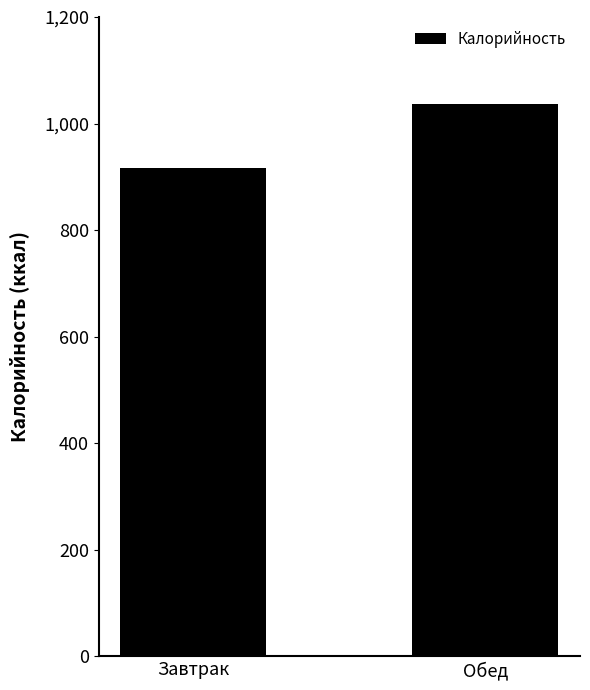

What is the label of the 1st bar from the right?

Обед